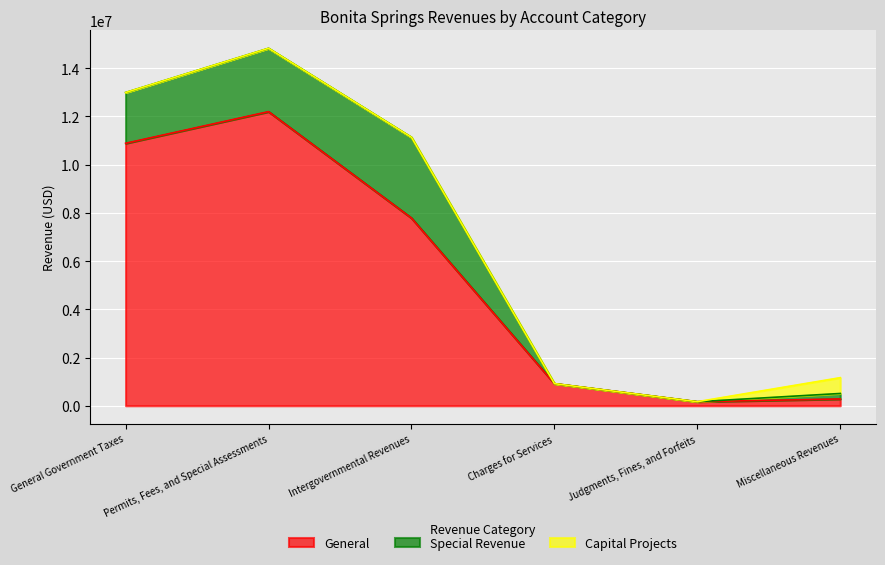

Which series changed the most between General Government Taxes and Judgments, Fines, and Forfeits?

General